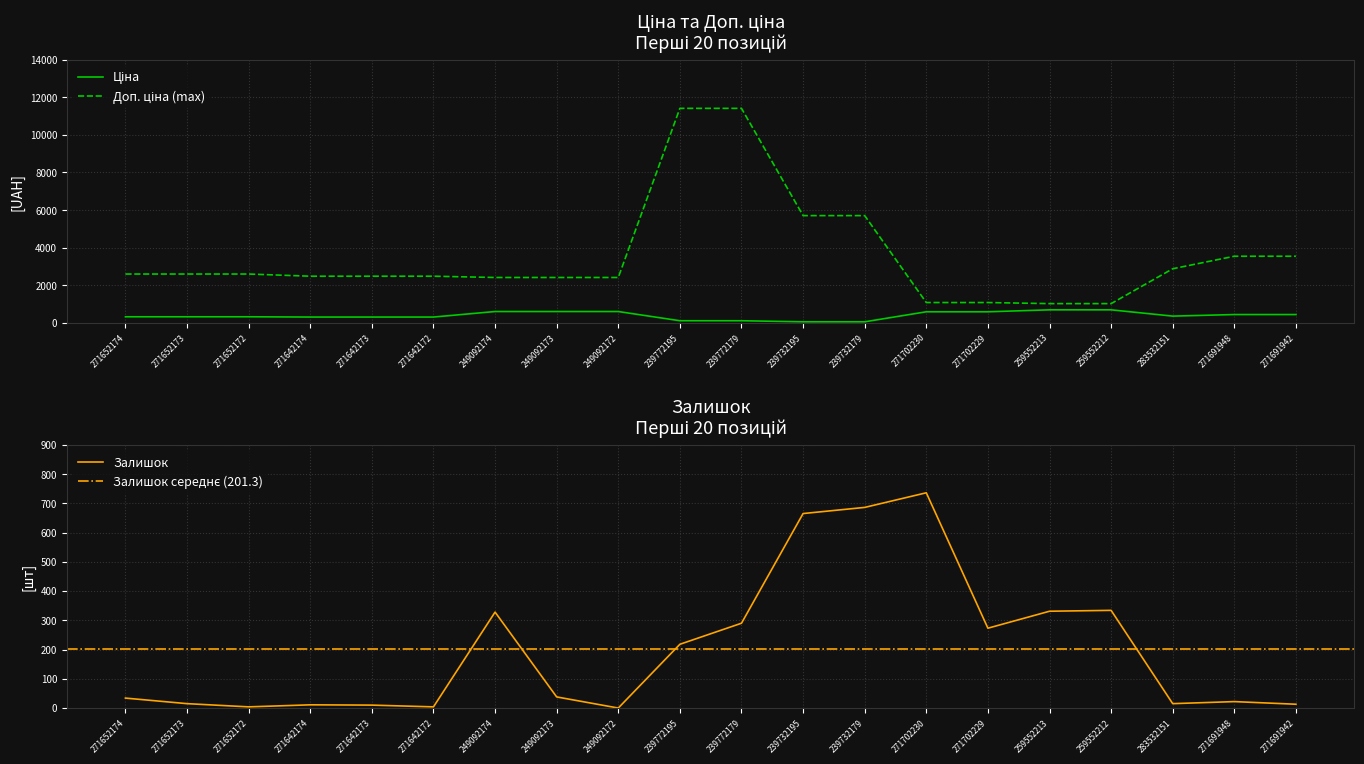

What is the greatest value displayed?

11410.0